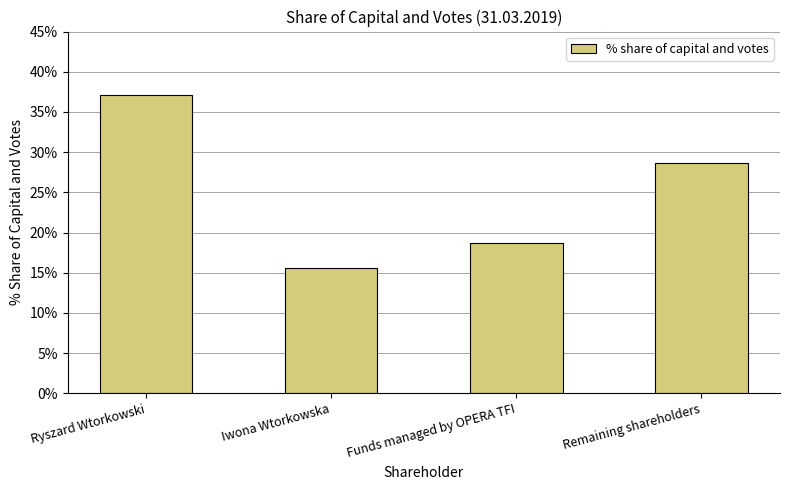

Are the bars horizontal?

No